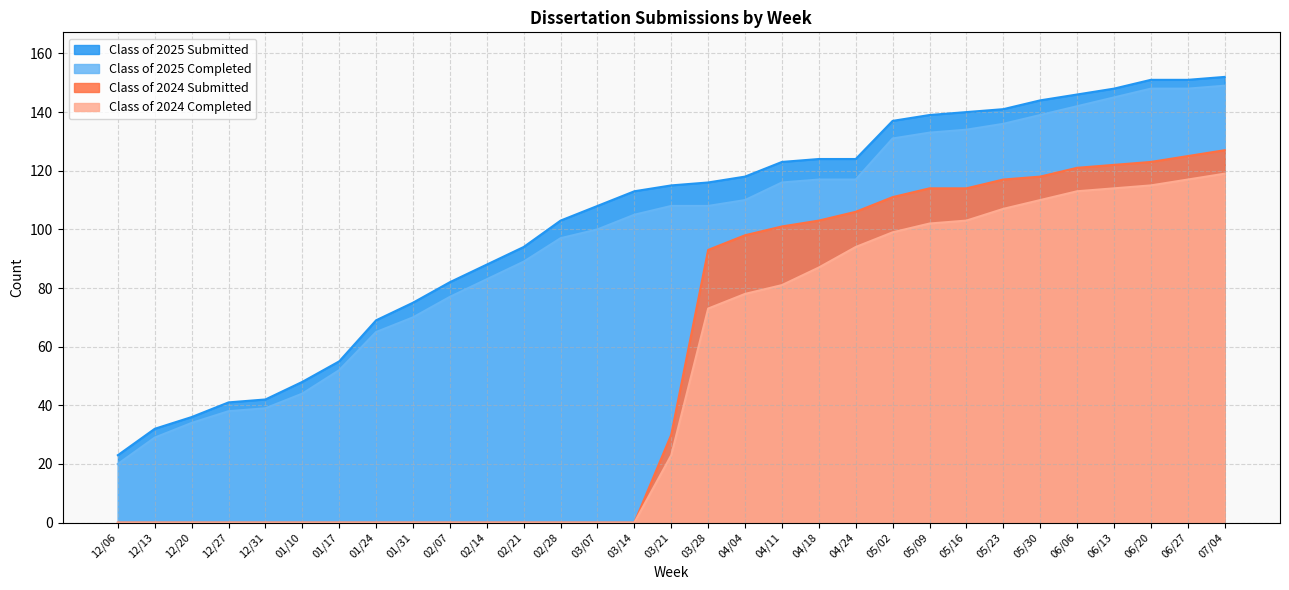

At 01/31, list the series in order from largest to smallest.

Class of 2025 Submitted, Class of 2025 Completed, Class of 2024 Submitted, Class of 2024 Completed